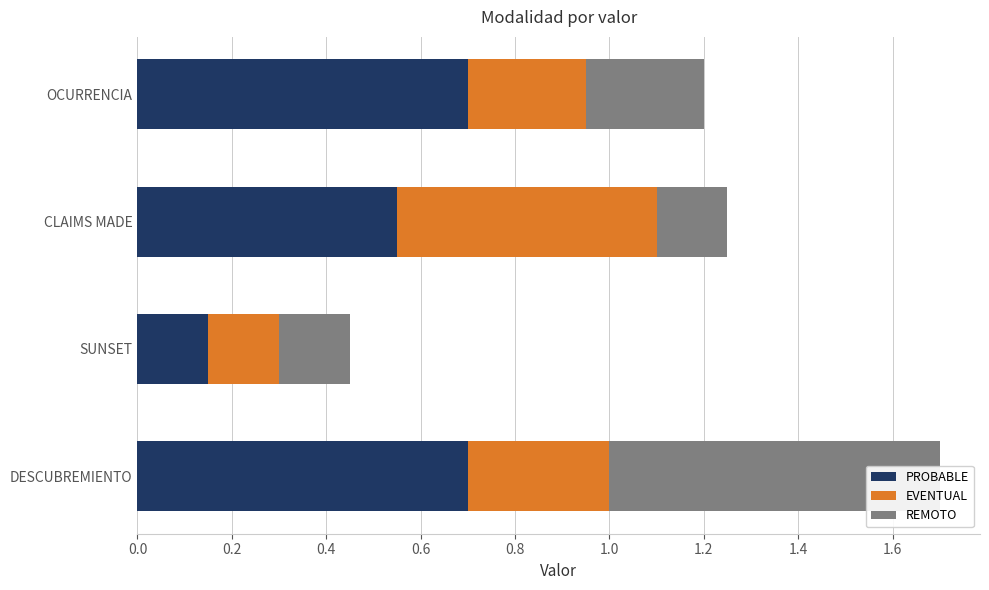

True or false: EVENTUAL has a value of 0.1 at SUNSET.

False